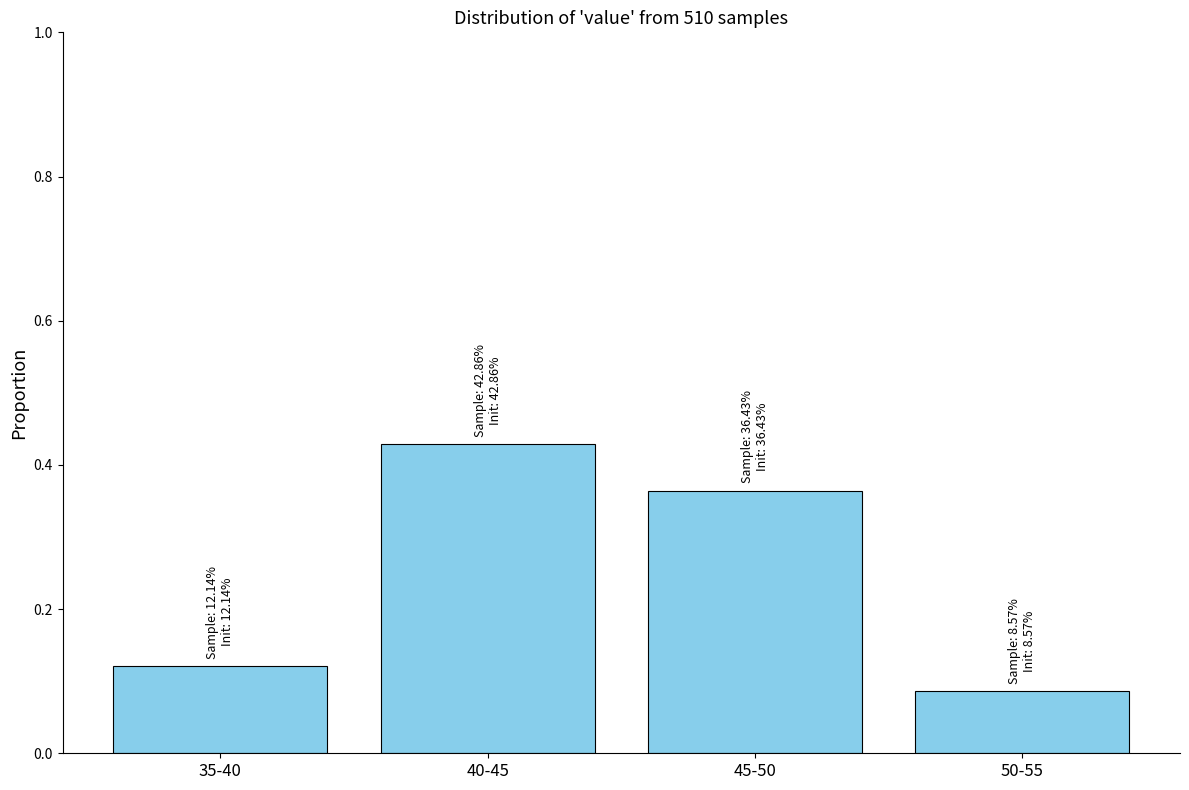

Is it true that the value at 50-55 is 0.2?

False